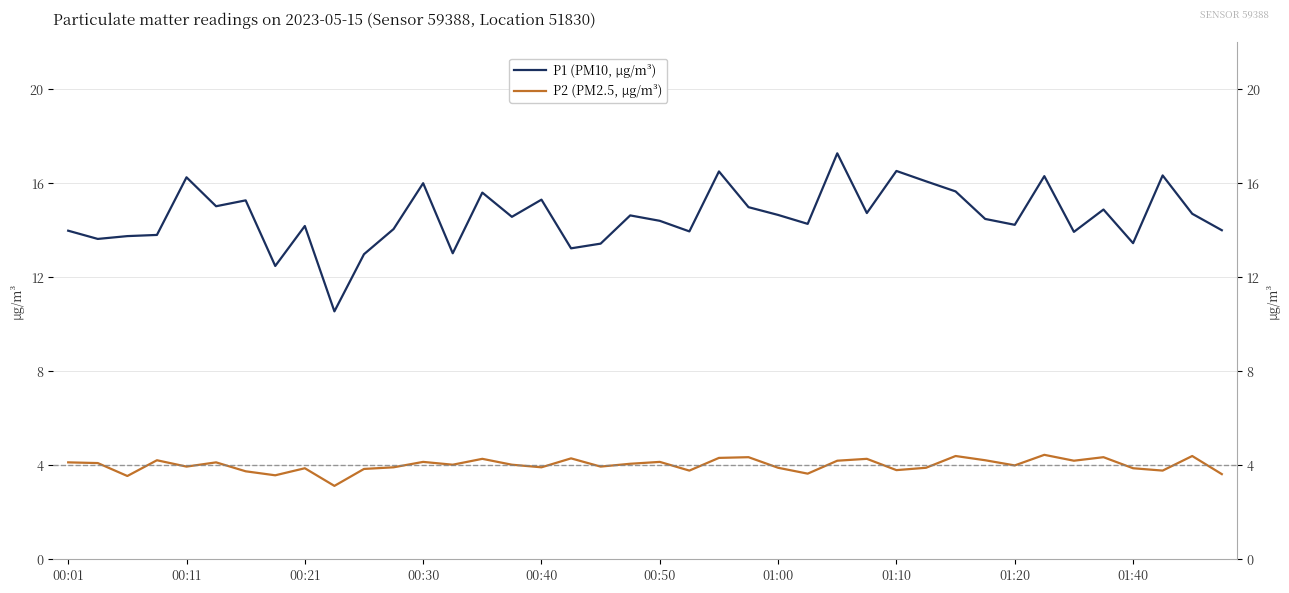

What is the difference between the maximum and minimum values in the P2 (PM2.5, μg/m³) series?

1.3